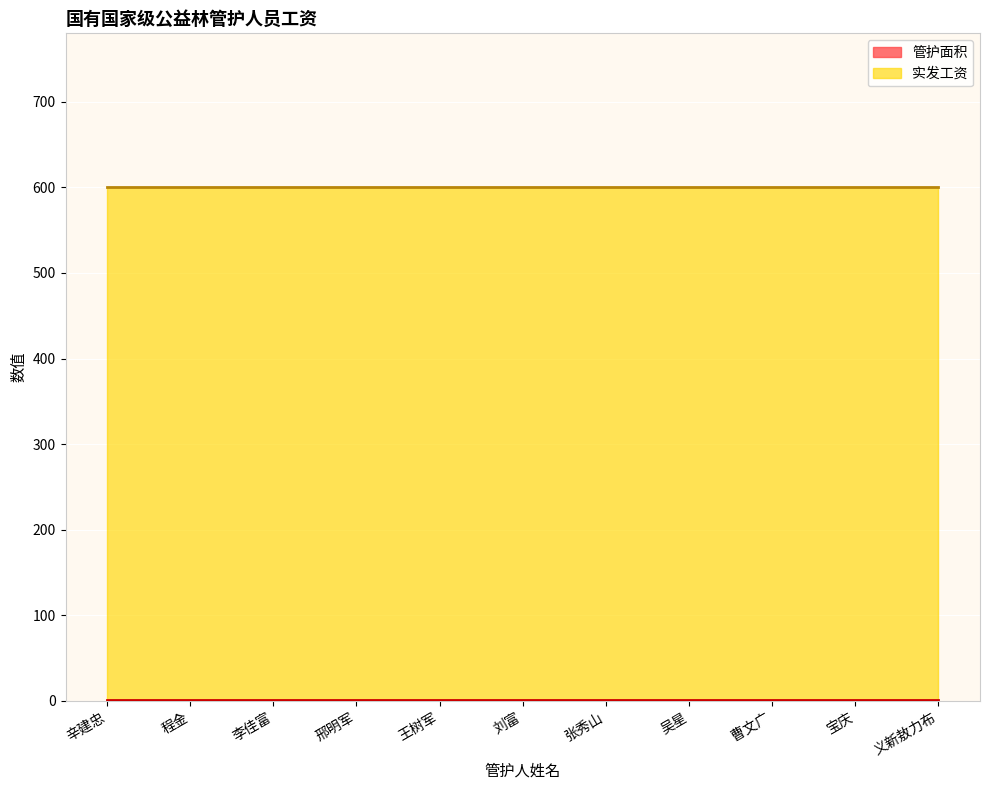

True or false: 实发工资 and 管护面积 intersect in this chart.

False